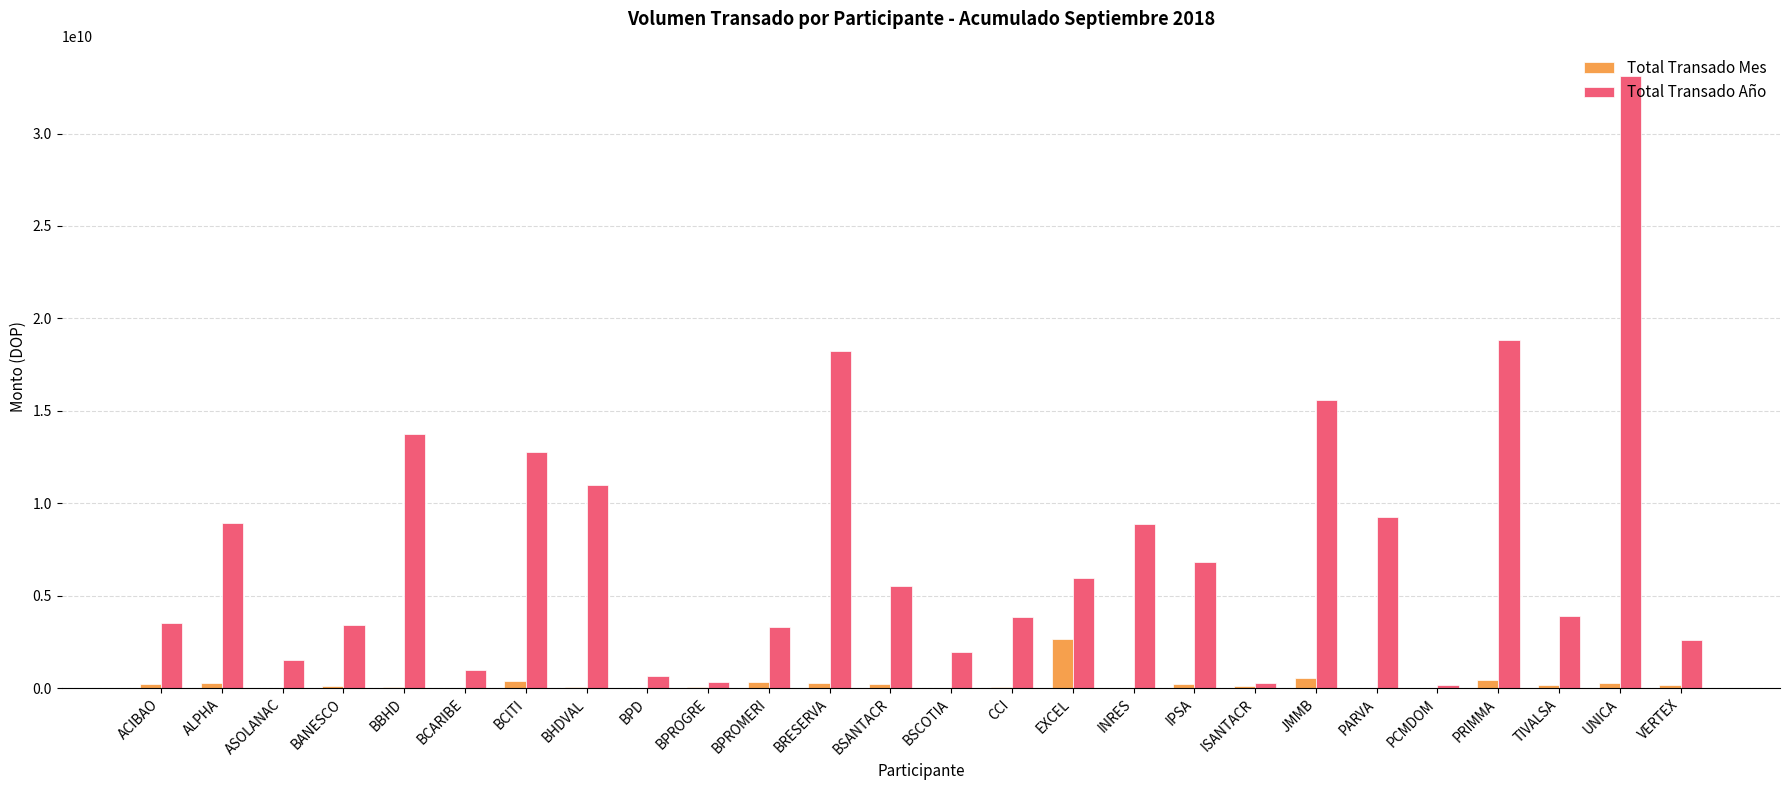

Between ALPHA and BPD, which series saw the biggest shift?

Total Transado Año